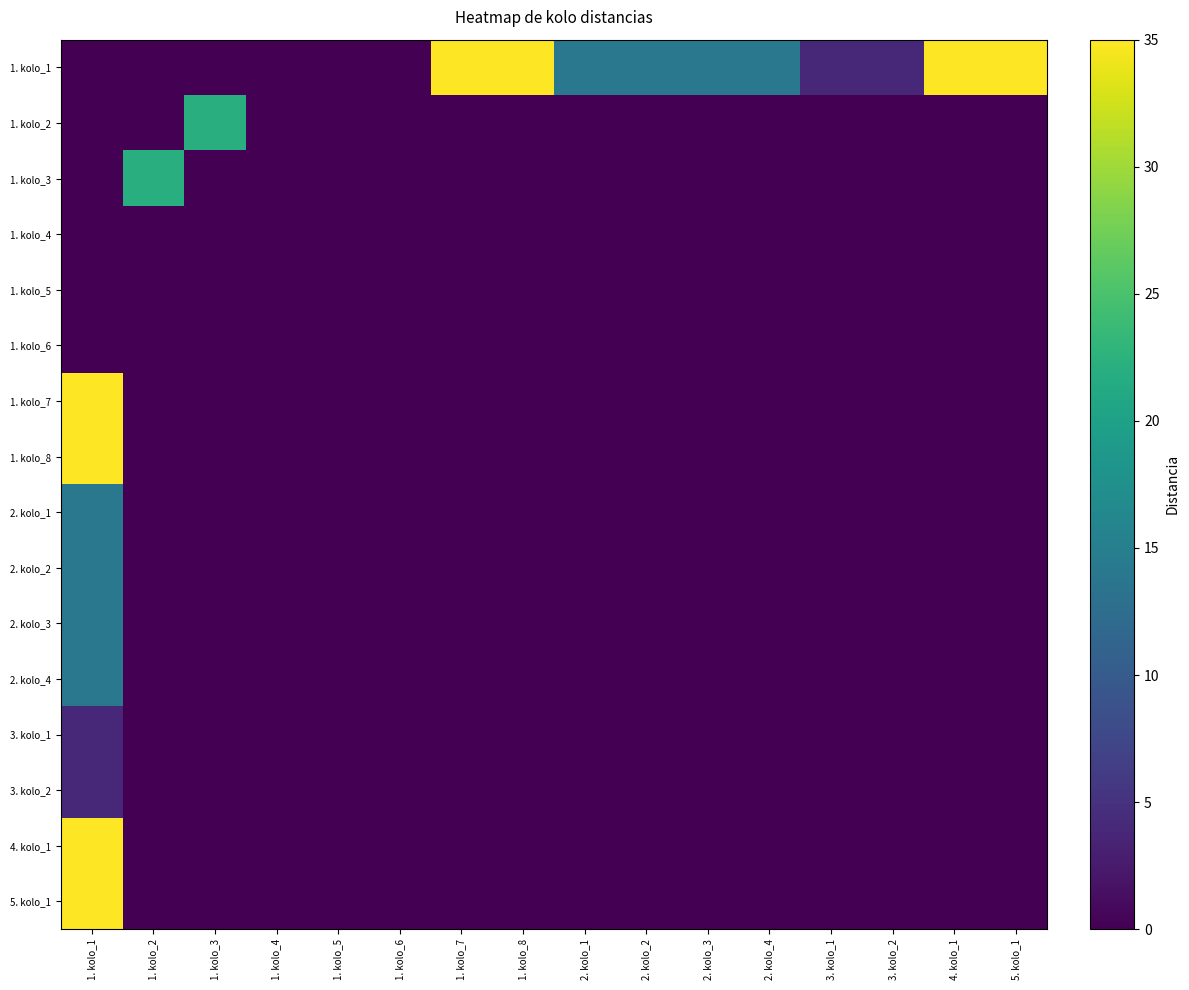

Reading right to left, transcribe all the data shown in this chart.

1. kolo_1: 5. kolo_1=35	4. kolo_1=35	3. kolo_2=4	3. kolo_1=4	2. kolo_4=14	2. kolo_3=14	2. kolo_2=14	2. kolo_1=14	1. kolo_8=35	1. kolo_7=35	1. kolo_6=0	1. kolo_5=0	1. kolo_4=0	1. kolo_3=0	1. kolo_2=0	1. kolo_1=0
1. kolo_2: 5. kolo_1=0	4. kolo_1=0	3. kolo_2=0	3. kolo_1=0	2. kolo_4=0	2. kolo_3=0	2. kolo_2=0	2. kolo_1=0	1. kolo_8=0	1. kolo_7=0	1. kolo_6=0	1. kolo_5=0	1. kolo_4=0	1. kolo_3=22	1. kolo_2=0	1. kolo_1=0
1. kolo_3: 5. kolo_1=0	4. kolo_1=0	3. kolo_2=0	3. kolo_1=0	2. kolo_4=0	2. kolo_3=0	2. kolo_2=0	2. kolo_1=0	1. kolo_8=0	1. kolo_7=0	1. kolo_6=0	1. kolo_5=0	1. kolo_4=0	1. kolo_3=0	1. kolo_2=22	1. kolo_1=0
1. kolo_4: 5. kolo_1=0	4. kolo_1=0	3. kolo_2=0	3. kolo_1=0	2. kolo_4=0	2. kolo_3=0	2. kolo_2=0	2. kolo_1=0	1. kolo_8=0	1. kolo_7=0	1. kolo_6=0	1. kolo_5=0	1. kolo_4=0	1. kolo_3=0	1. kolo_2=0	1. kolo_1=0
1. kolo_5: 5. kolo_1=0	4. kolo_1=0	3. kolo_2=0	3. kolo_1=0	2. kolo_4=0	2. kolo_3=0	2. kolo_2=0	2. kolo_1=0	1. kolo_8=0	1. kolo_7=0	1. kolo_6=0	1. kolo_5=0	1. kolo_4=0	1. kolo_3=0	1. kolo_2=0	1. kolo_1=0
1. kolo_6: 5. kolo_1=0	4. kolo_1=0	3. kolo_2=0	3. kolo_1=0	2. kolo_4=0	2. kolo_3=0	2. kolo_2=0	2. kolo_1=0	1. kolo_8=0	1. kolo_7=0	1. kolo_6=0	1. kolo_5=0	1. kolo_4=0	1. kolo_3=0	1. kolo_2=0	1. kolo_1=0
1. kolo_7: 5. kolo_1=0	4. kolo_1=0	3. kolo_2=0	3. kolo_1=0	2. kolo_4=0	2. kolo_3=0	2. kolo_2=0	2. kolo_1=0	1. kolo_8=0	1. kolo_7=0	1. kolo_6=0	1. kolo_5=0	1. kolo_4=0	1. kolo_3=0	1. kolo_2=0	1. kolo_1=35
1. kolo_8: 5. kolo_1=0	4. kolo_1=0	3. kolo_2=0	3. kolo_1=0	2. kolo_4=0	2. kolo_3=0	2. kolo_2=0	2. kolo_1=0	1. kolo_8=0	1. kolo_7=0	1. kolo_6=0	1. kolo_5=0	1. kolo_4=0	1. kolo_3=0	1. kolo_2=0	1. kolo_1=35
2. kolo_1: 5. kolo_1=0	4. kolo_1=0	3. kolo_2=0	3. kolo_1=0	2. kolo_4=0	2. kolo_3=0	2. kolo_2=0	2. kolo_1=0	1. kolo_8=0	1. kolo_7=0	1. kolo_6=0	1. kolo_5=0	1. kolo_4=0	1. kolo_3=0	1. kolo_2=0	1. kolo_1=14
2. kolo_2: 5. kolo_1=0	4. kolo_1=0	3. kolo_2=0	3. kolo_1=0	2. kolo_4=0	2. kolo_3=0	2. kolo_2=0	2. kolo_1=0	1. kolo_8=0	1. kolo_7=0	1. kolo_6=0	1. kolo_5=0	1. kolo_4=0	1. kolo_3=0	1. kolo_2=0	1. kolo_1=14
2. kolo_3: 5. kolo_1=0	4. kolo_1=0	3. kolo_2=0	3. kolo_1=0	2. kolo_4=0	2. kolo_3=0	2. kolo_2=0	2. kolo_1=0	1. kolo_8=0	1. kolo_7=0	1. kolo_6=0	1. kolo_5=0	1. kolo_4=0	1. kolo_3=0	1. kolo_2=0	1. kolo_1=14
2. kolo_4: 5. kolo_1=0	4. kolo_1=0	3. kolo_2=0	3. kolo_1=0	2. kolo_4=0	2. kolo_3=0	2. kolo_2=0	2. kolo_1=0	1. kolo_8=0	1. kolo_7=0	1. kolo_6=0	1. kolo_5=0	1. kolo_4=0	1. kolo_3=0	1. kolo_2=0	1. kolo_1=14
3. kolo_1: 5. kolo_1=0	4. kolo_1=0	3. kolo_2=0	3. kolo_1=0	2. kolo_4=0	2. kolo_3=0	2. kolo_2=0	2. kolo_1=0	1. kolo_8=0	1. kolo_7=0	1. kolo_6=0	1. kolo_5=0	1. kolo_4=0	1. kolo_3=0	1. kolo_2=0	1. kolo_1=4
3. kolo_2: 5. kolo_1=0	4. kolo_1=0	3. kolo_2=0	3. kolo_1=0	2. kolo_4=0	2. kolo_3=0	2. kolo_2=0	2. kolo_1=0	1. kolo_8=0	1. kolo_7=0	1. kolo_6=0	1. kolo_5=0	1. kolo_4=0	1. kolo_3=0	1. kolo_2=0	1. kolo_1=4
4. kolo_1: 5. kolo_1=0	4. kolo_1=0	3. kolo_2=0	3. kolo_1=0	2. kolo_4=0	2. kolo_3=0	2. kolo_2=0	2. kolo_1=0	1. kolo_8=0	1. kolo_7=0	1. kolo_6=0	1. kolo_5=0	1. kolo_4=0	1. kolo_3=0	1. kolo_2=0	1. kolo_1=35
5. kolo_1: 5. kolo_1=0	4. kolo_1=0	3. kolo_2=0	3. kolo_1=0	2. kolo_4=0	2. kolo_3=0	2. kolo_2=0	2. kolo_1=0	1. kolo_8=0	1. kolo_7=0	1. kolo_6=0	1. kolo_5=0	1. kolo_4=0	1. kolo_3=0	1. kolo_2=0	1. kolo_1=35